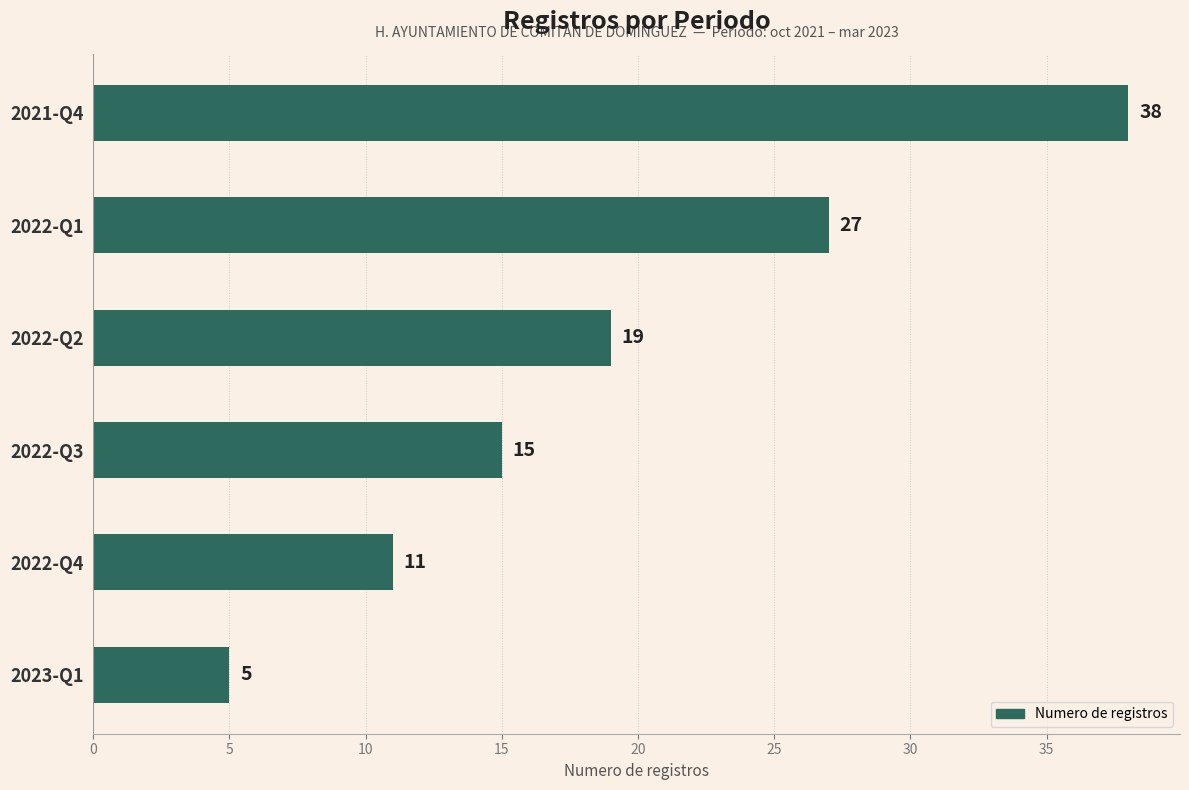

What is the change in value from 2022-Q1 to 2023-Q1?

-22